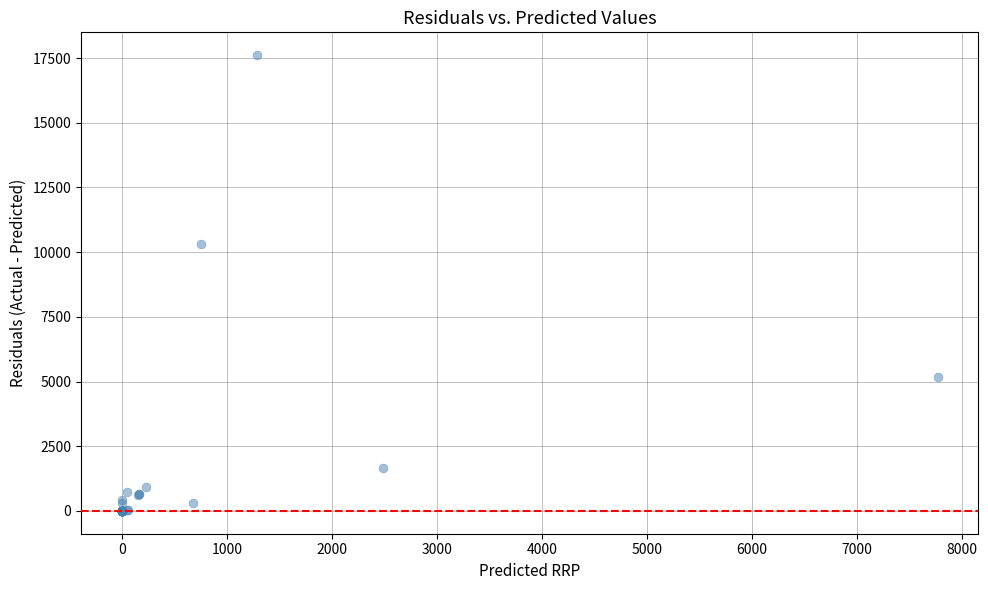

What Y value in the scatter plot is closest to 8806?

10319.7